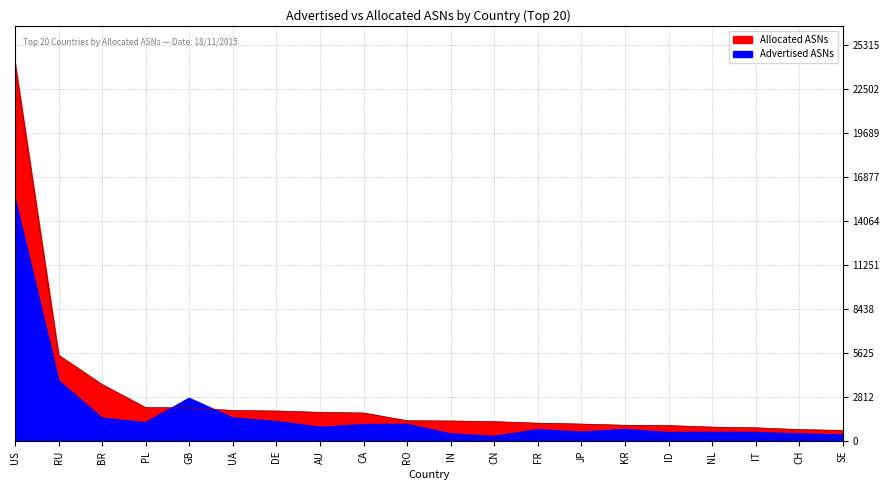

What is the total value across all series at GB?

4846